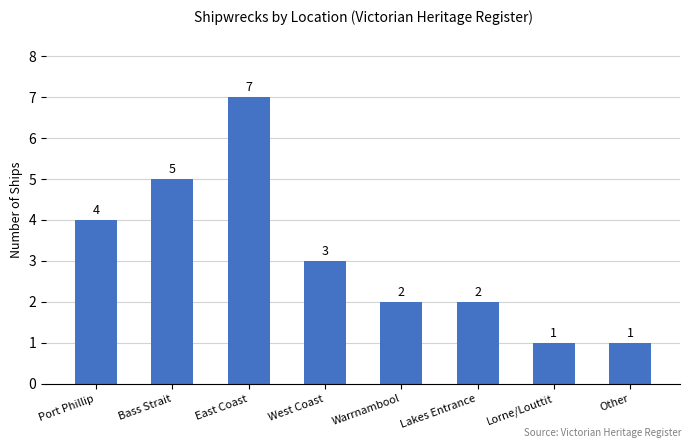

Between West Coast and Bass Strait, which is larger?

Bass Strait